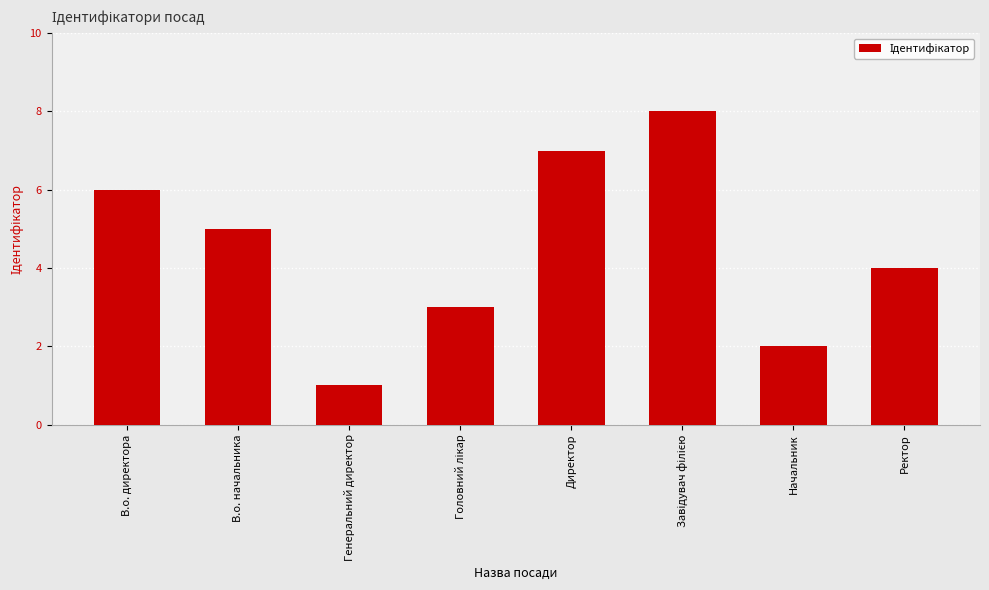

Where is the data nearest to the value 4?

Ректор